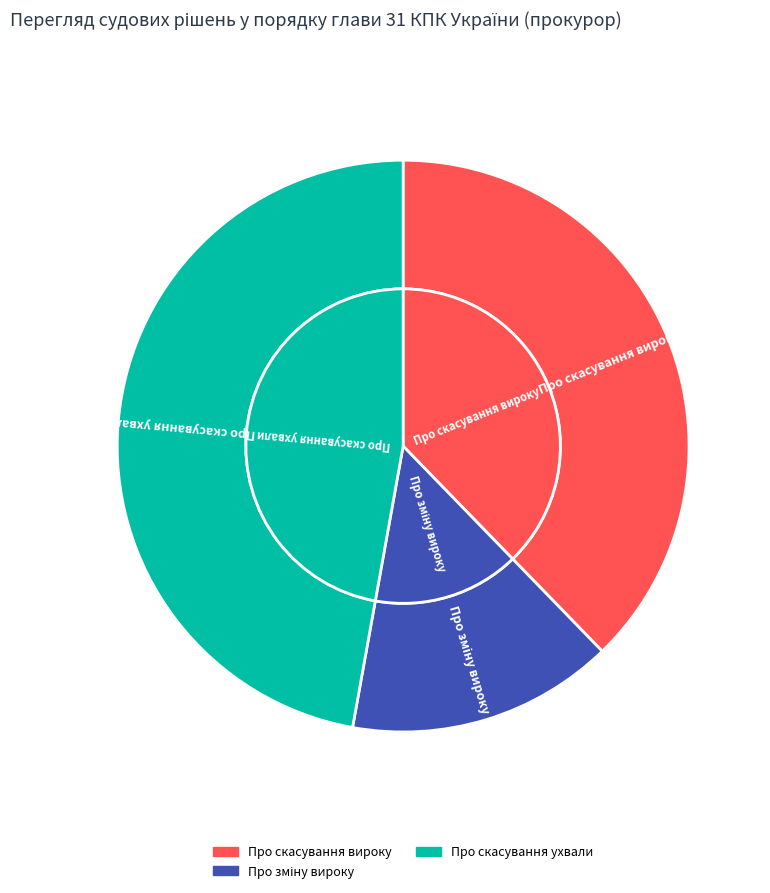

The Про скасування вироку slice represents 46% of the pie. True or false?

False